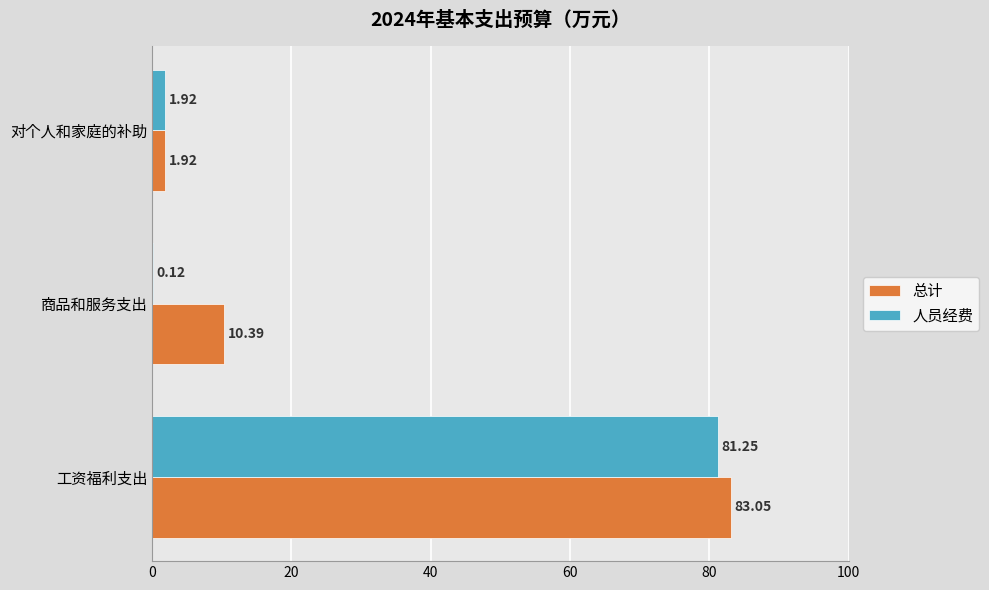

Between 工资福利支出 and 商品和服务支出, which series saw the biggest shift?

人员经费